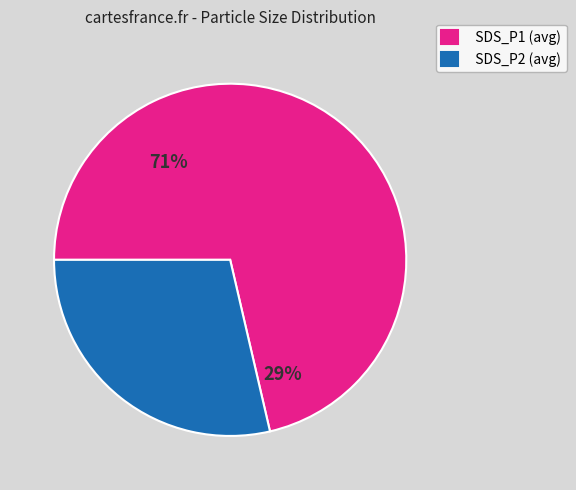

Which category accounts for the majority?

SDS_P1 (avg)